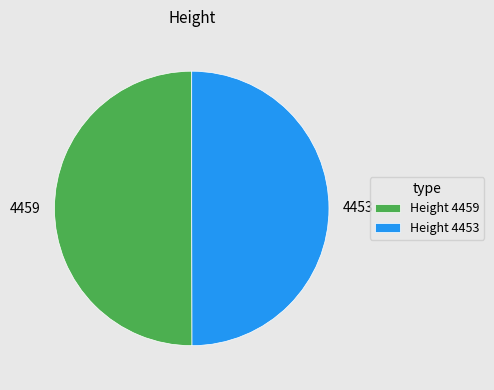

Is it true that 4459 is 65% of the pie?

False